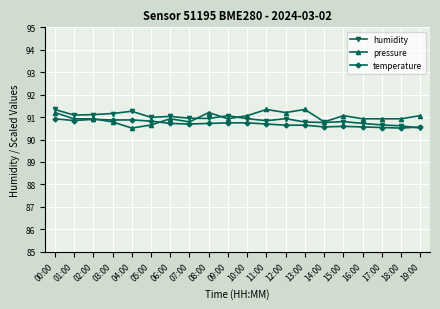

True or false: humidity has more than 2 interior local peaks.

True